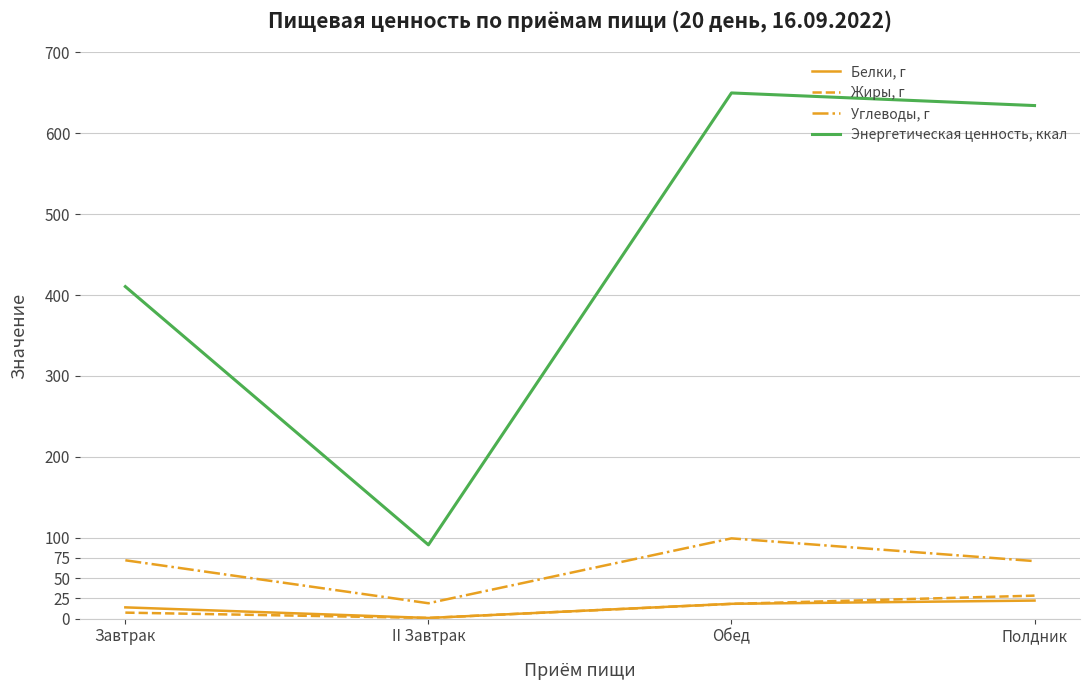

Between II Завтрак and Полдник, which series saw the biggest shift?

Энергетическая ценность, ккал